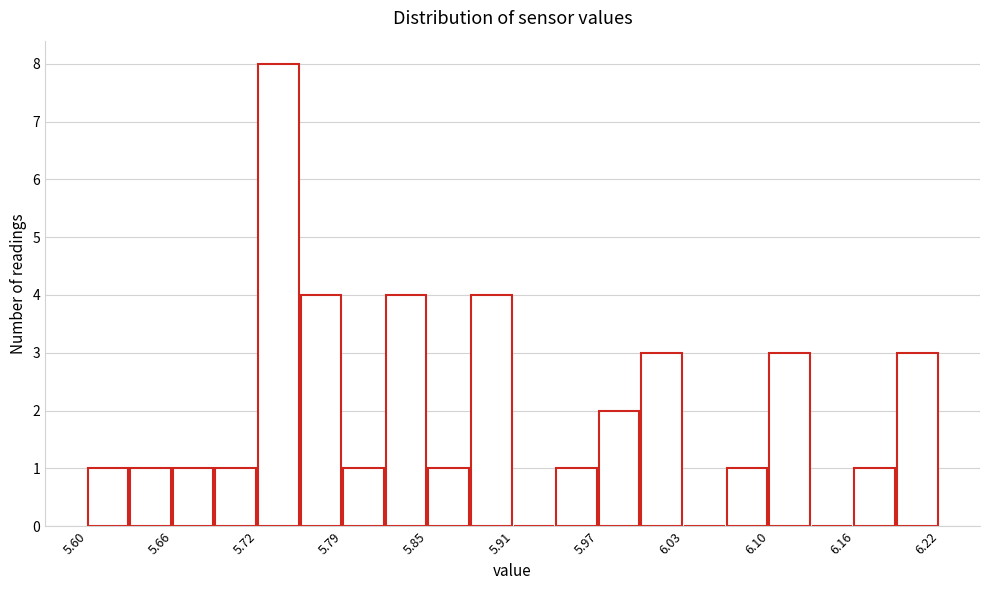

Around what value on the x-axis is the tallest bar? Give the approximate position of its centre, as read against the axis.

5.74